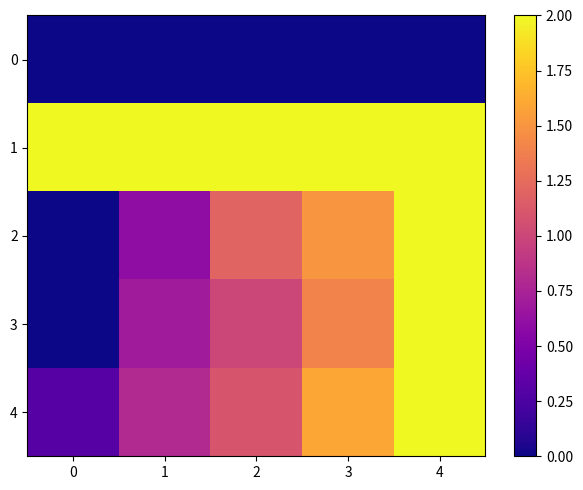

How many distinct data groups are displayed?

5